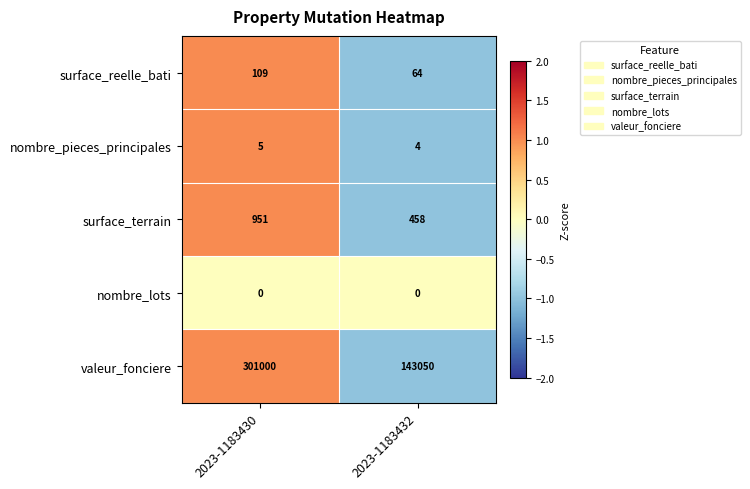

At which category is the sum across all series the highest?

2023-1183430